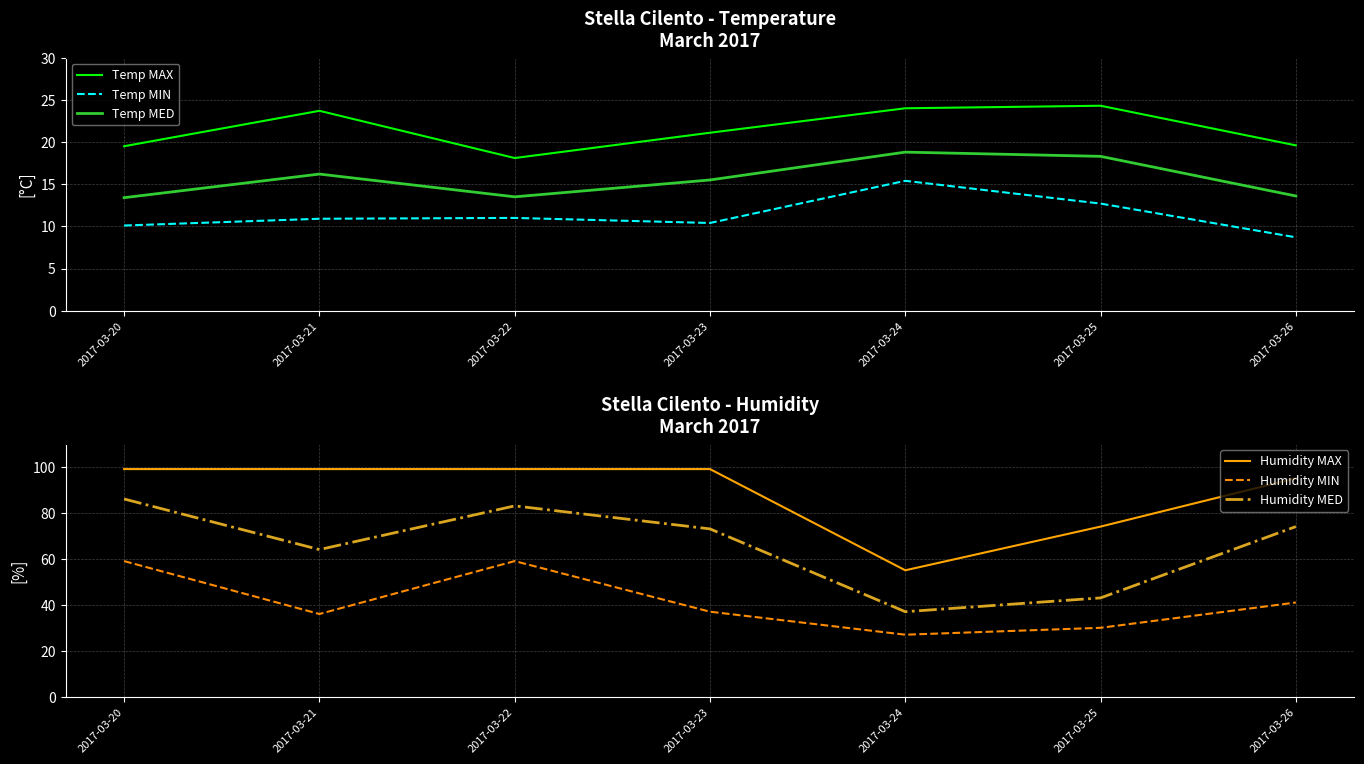

Does the chart display data point markers on the line(s)?

No